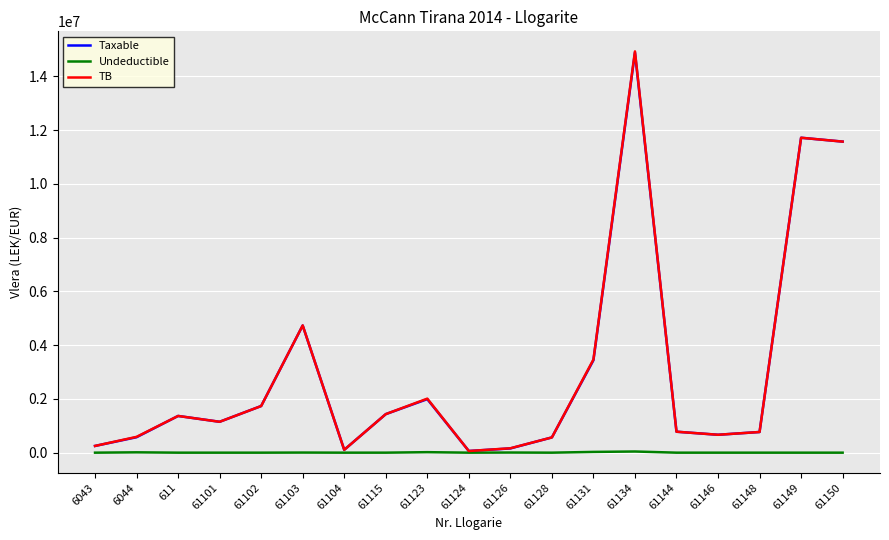

The value of TB at 611 is 2206155.1. True or false?

False